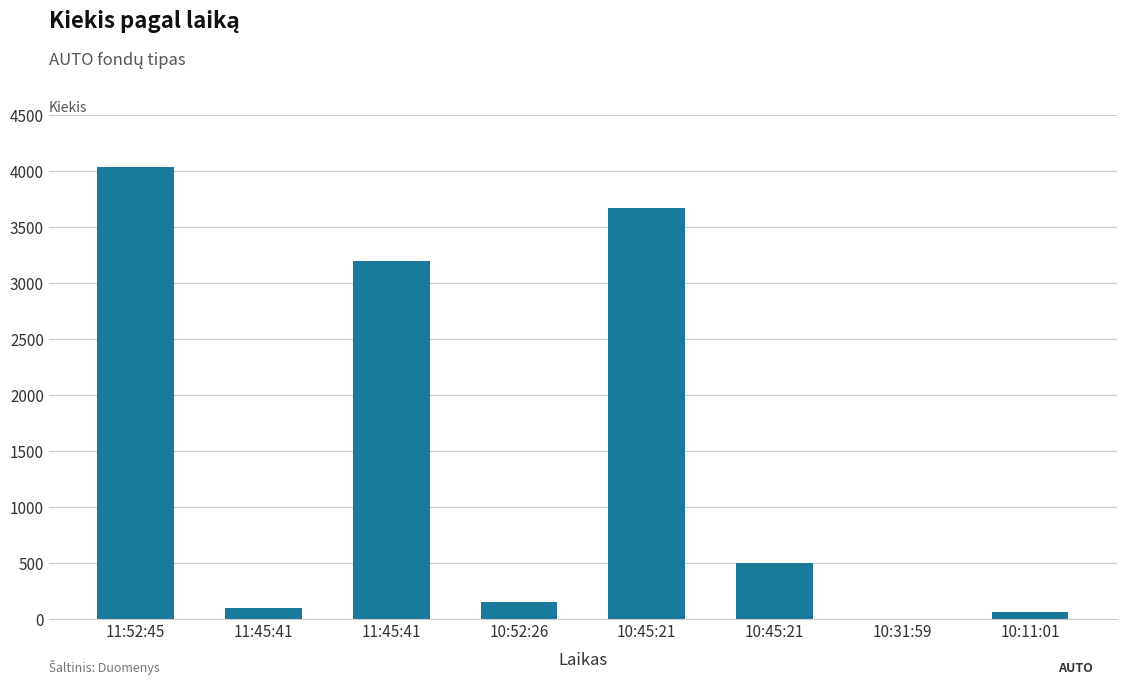

Are the bars horizontal?

No